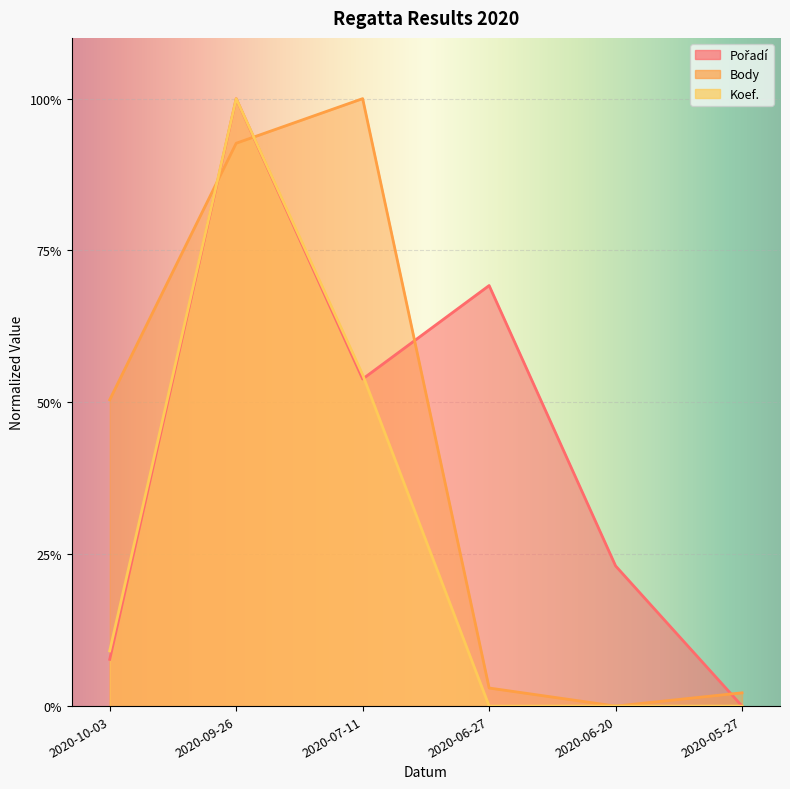

The value of Body at 2020-09-26 is 92.7. True or false?

True